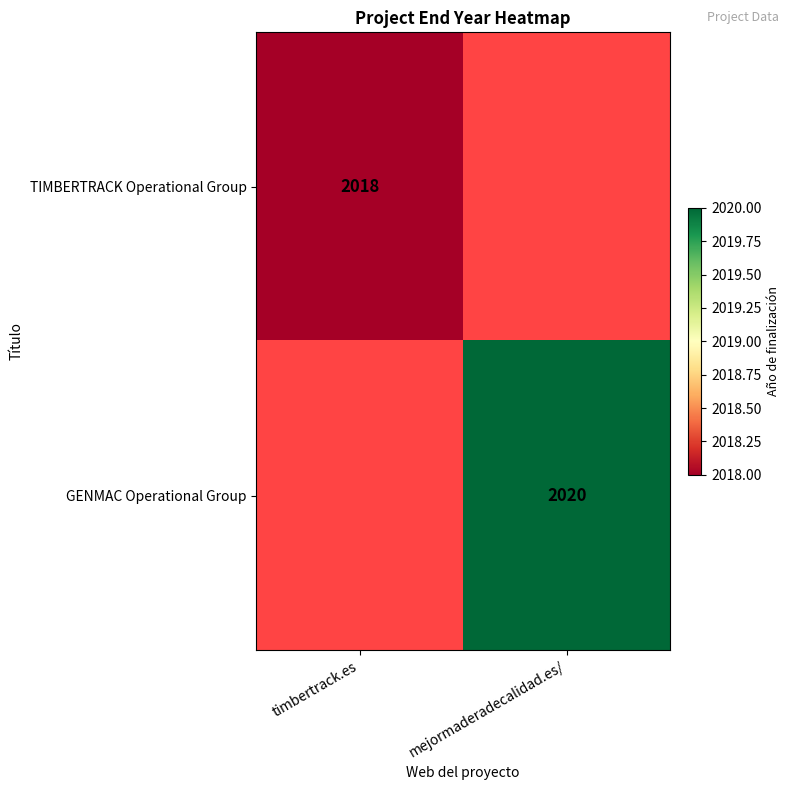

The TIMBERTRACK Operational Group series shows 1256 at timbertrack.es. True or false?

False